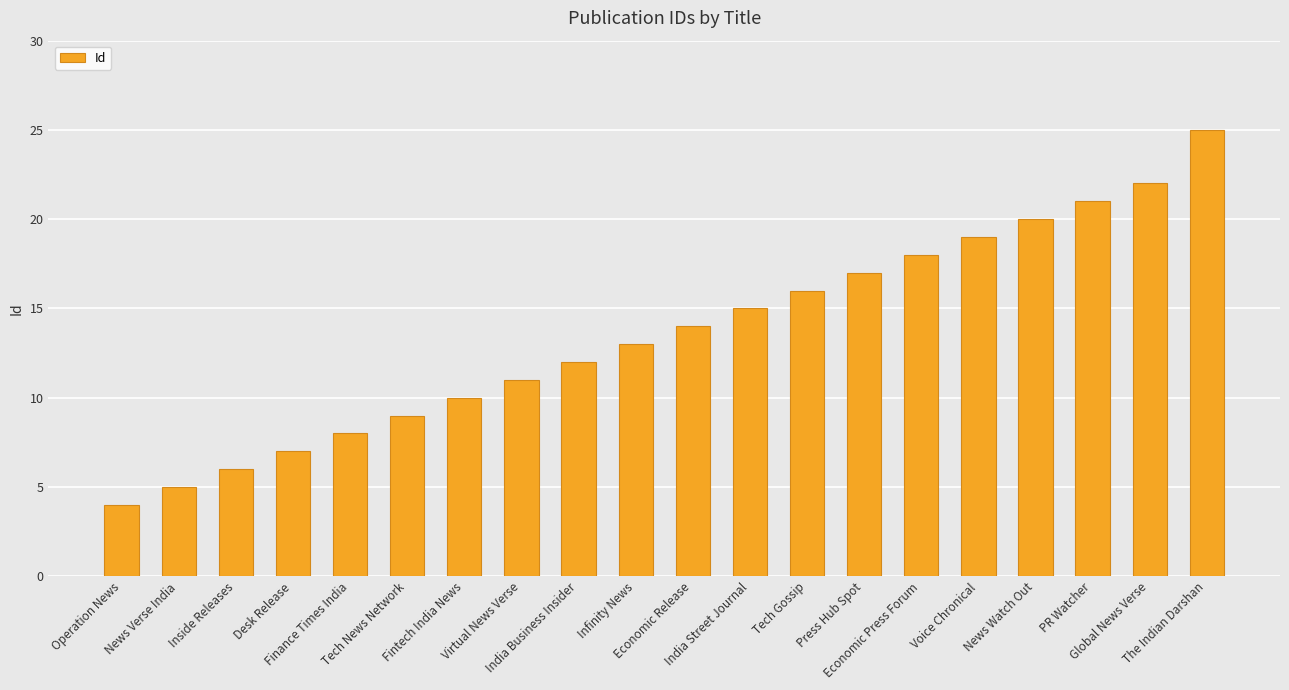

What is the difference between the maximum and minimum values?

21